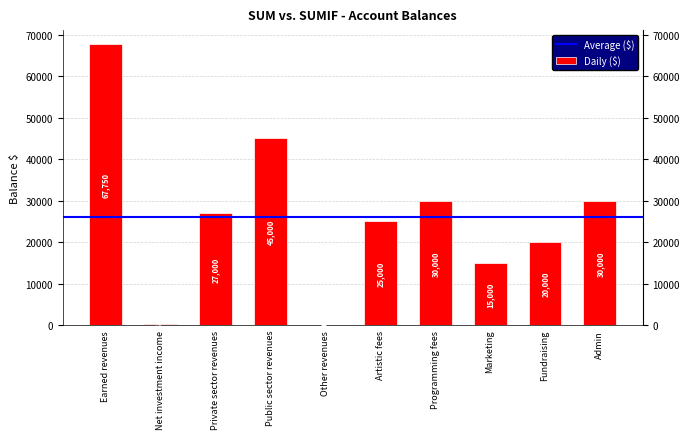

What is the value of the 6th bar from the left?

25000